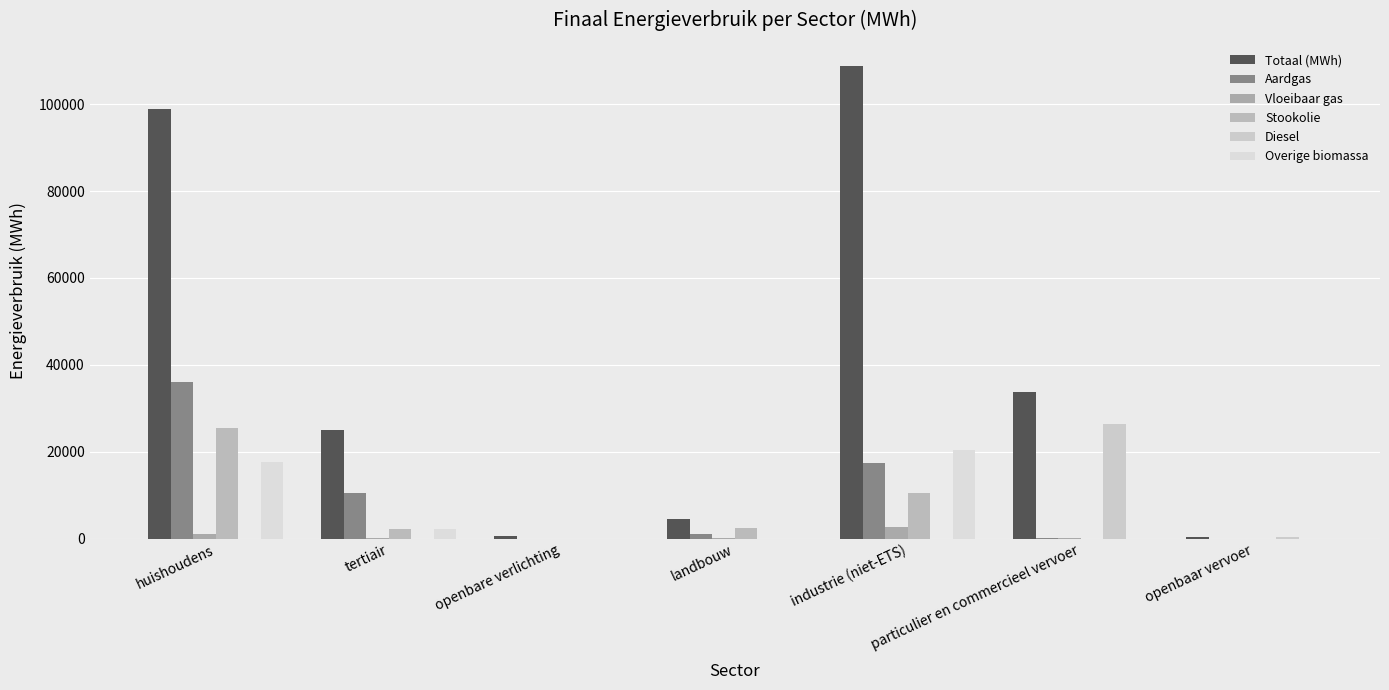

How many groups of bars are there?

7